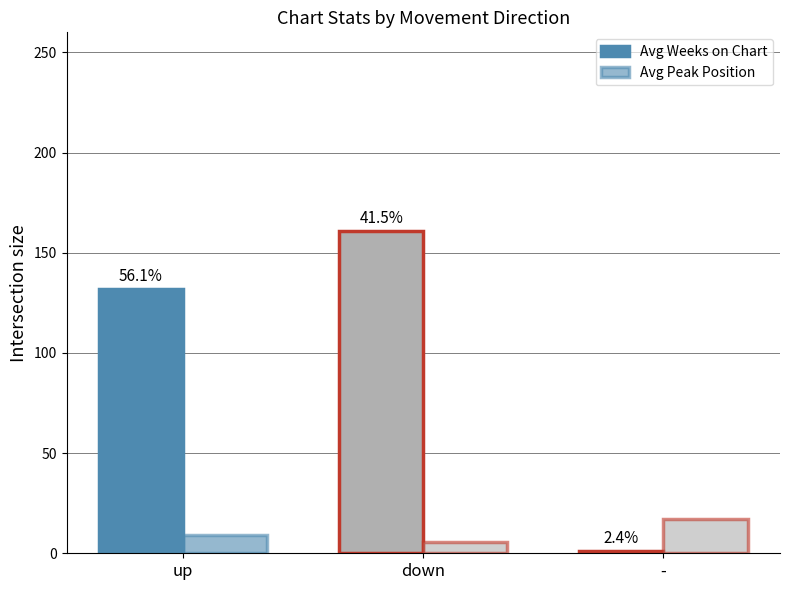

How many bars are there in total?

6